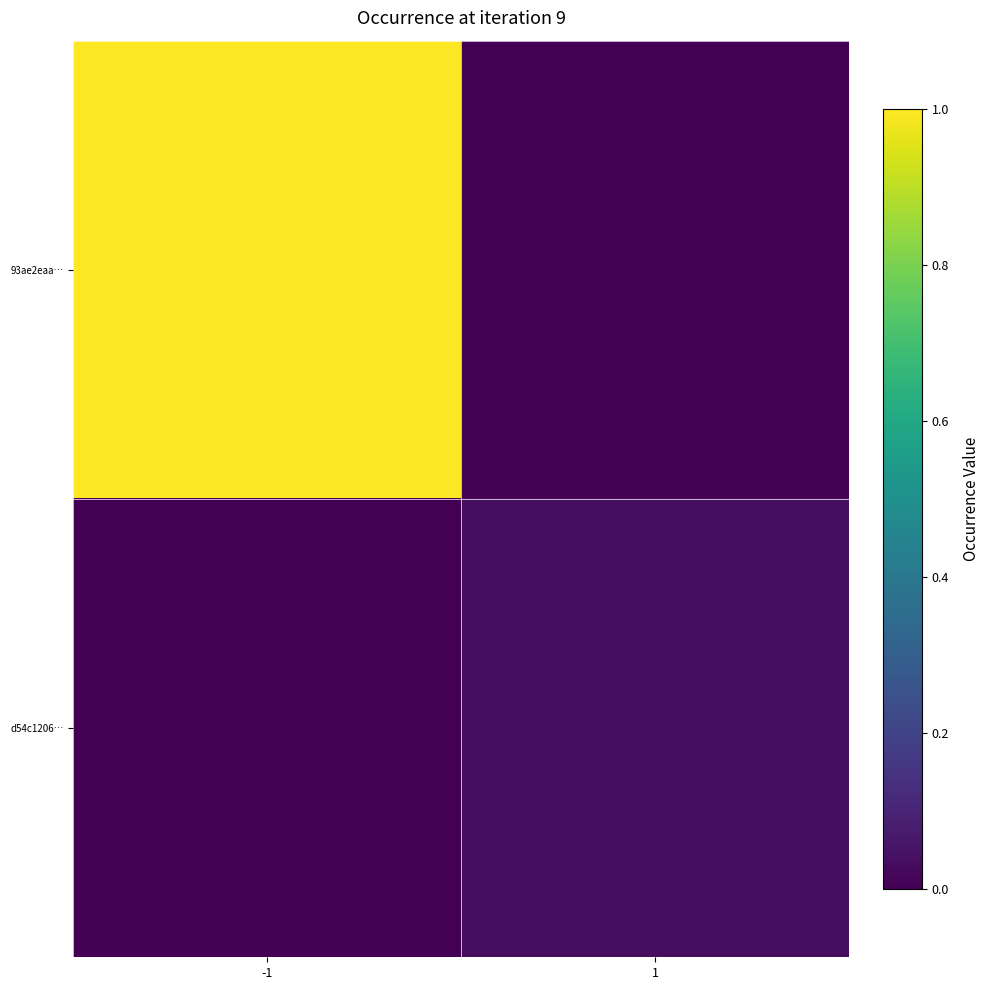

Reading left to right, transcribe all the data shown in this chart.

93ae2eaa…: -1=1.0	1=0.0
d54c1206…: -1=0.0	1=0.0